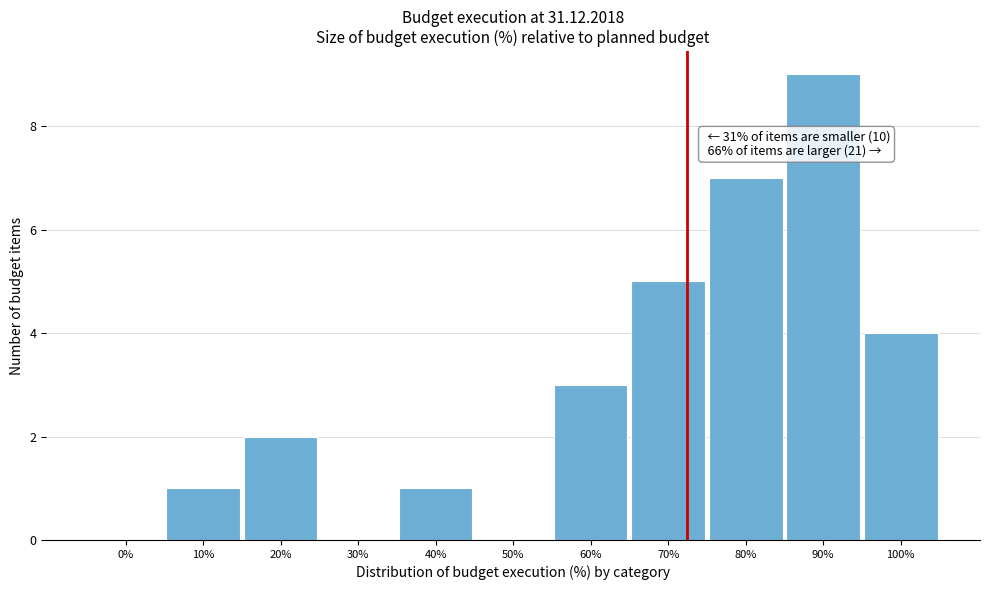

Reading left to right, extract all data points from this chart.

0%=0	10%=1	20%=2	30%=0	40%=1	50%=0	60%=3	70%=5	80%=7	90%=9	100%=4